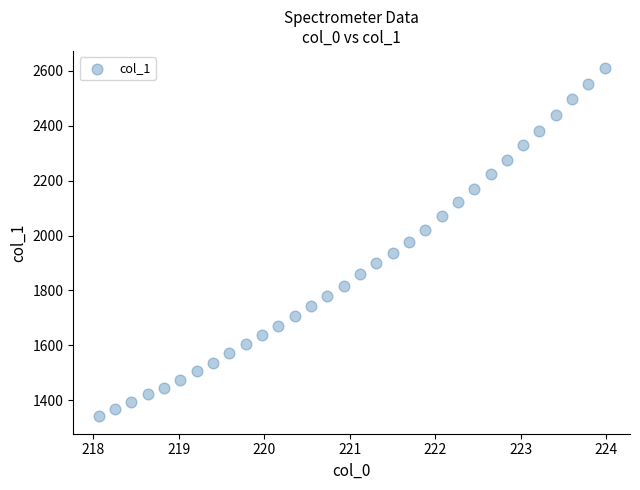

What is the range of Y values (max minus min)?

1268.4